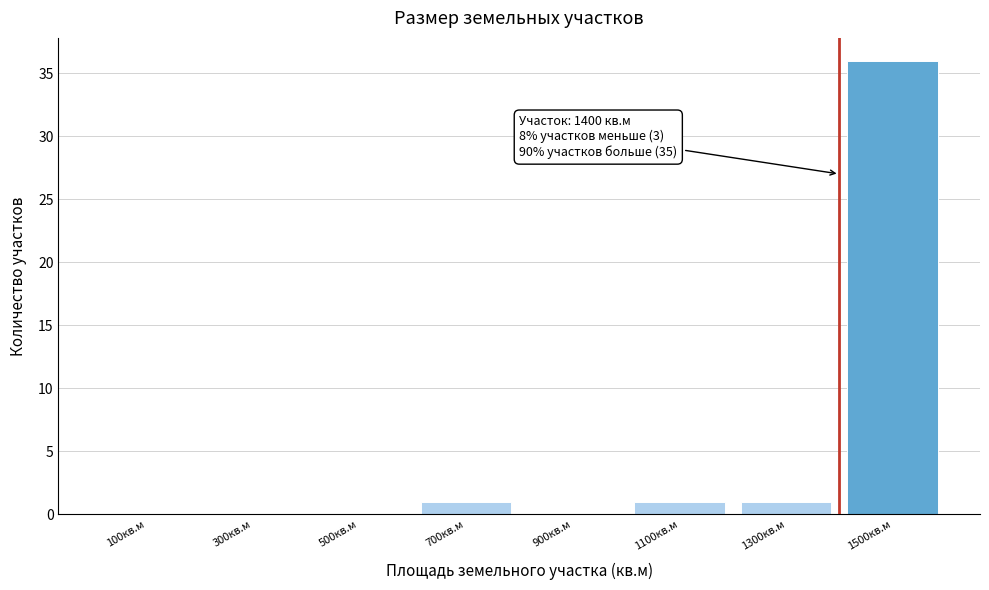

Which range on the x-axis has the tallest bar?

1400 to 1600